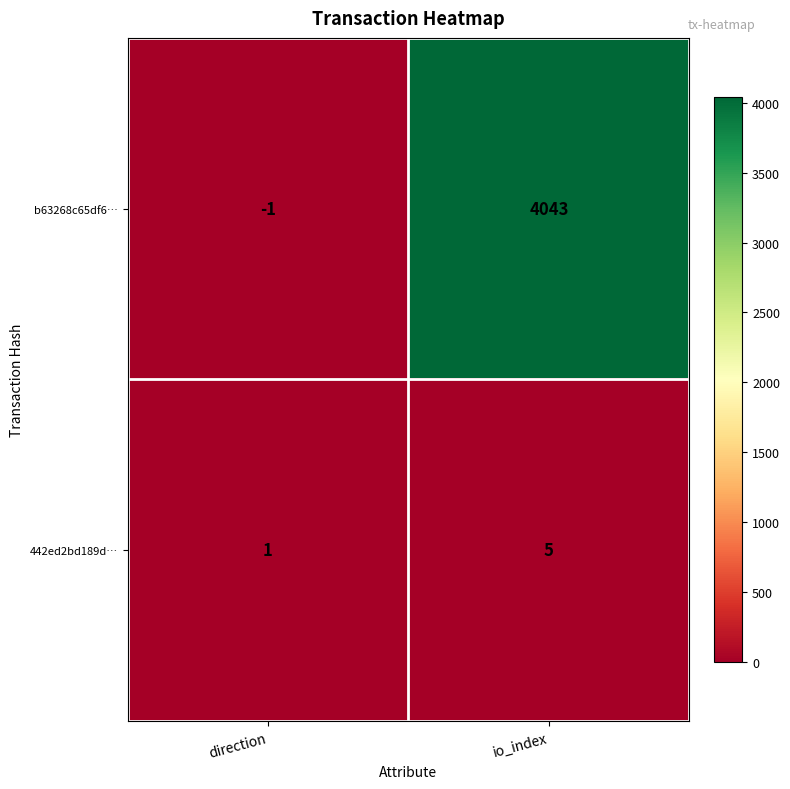

The value of b63268c65df6… at direction is 0. True or false?

False